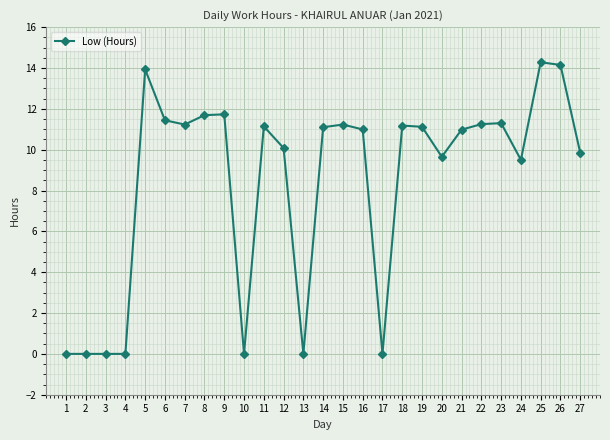

True or false: the data has more than 2 interior local peaks.

True